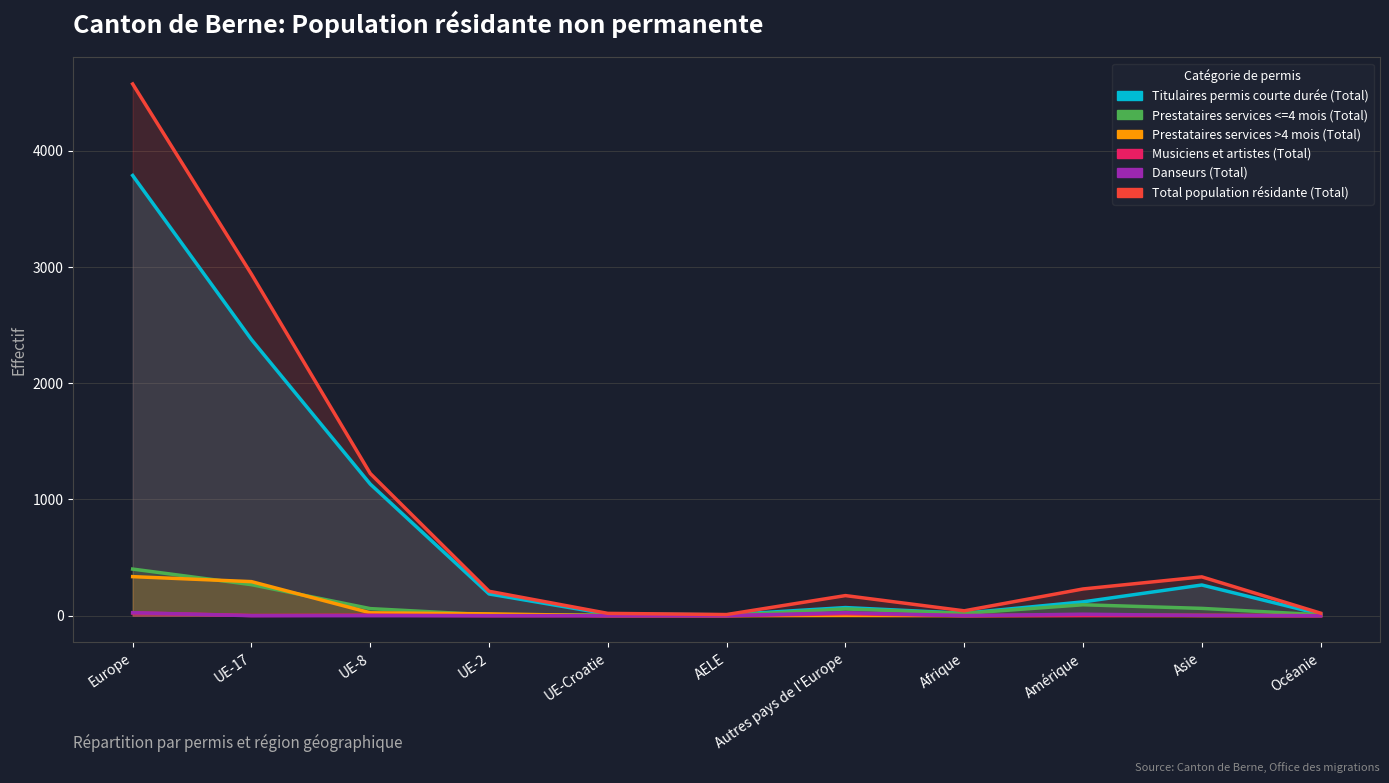

How many lines are shown in the chart?

6